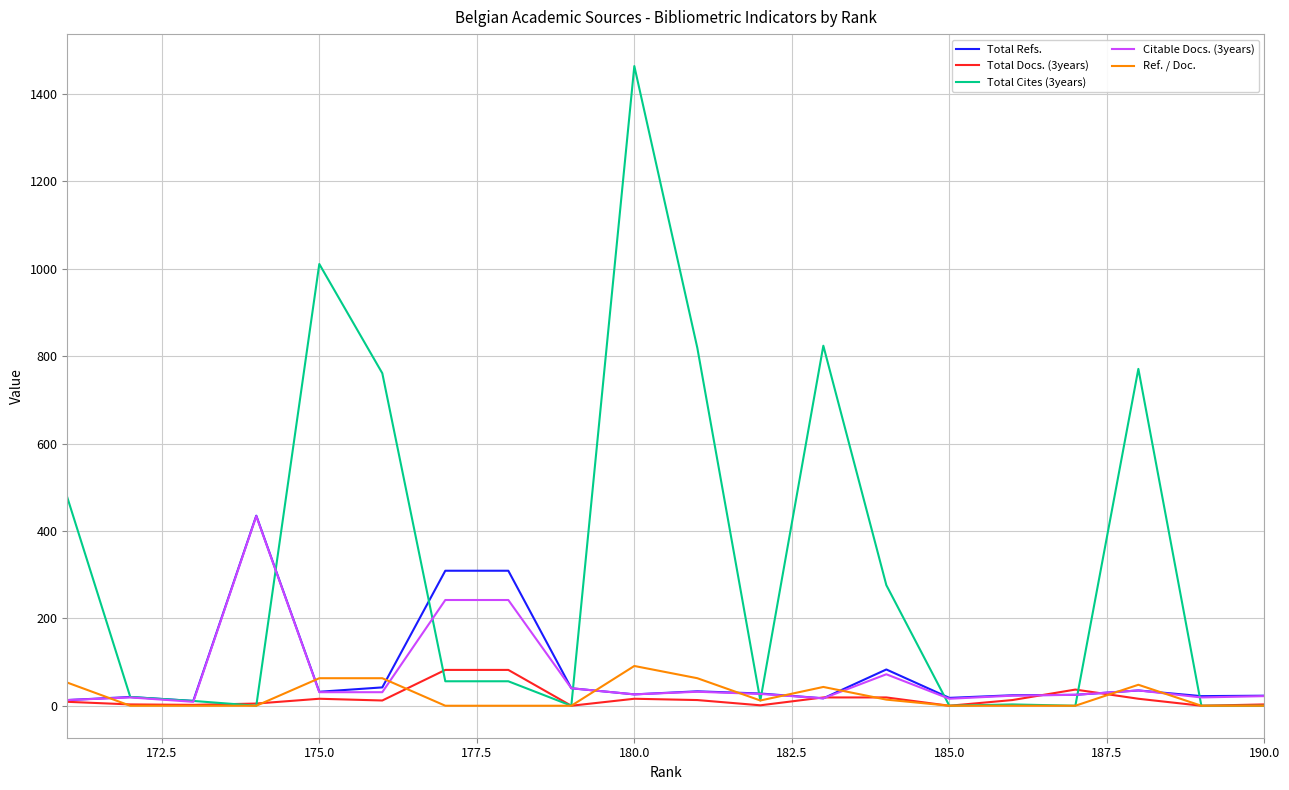

What is the maximum value shown in the chart?

1464